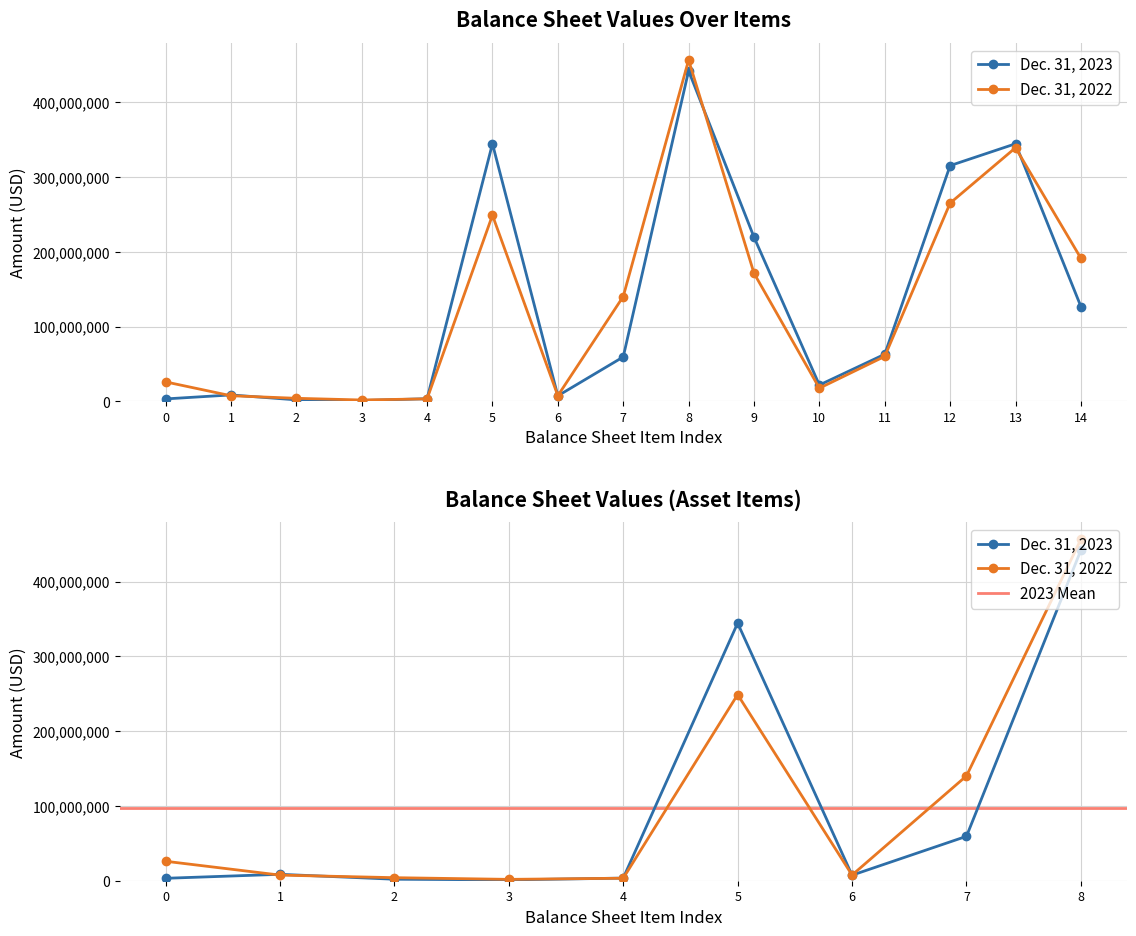

After their last crossing, which series has the higher values: Dec. 31, 2022 or Dec. 31, 2023?

Dec. 31, 2022